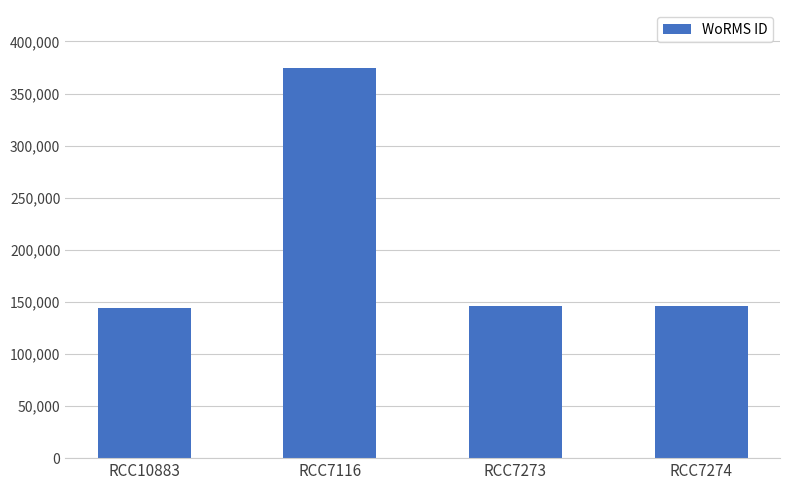

What is the value of the 4th bar from the left?

145862